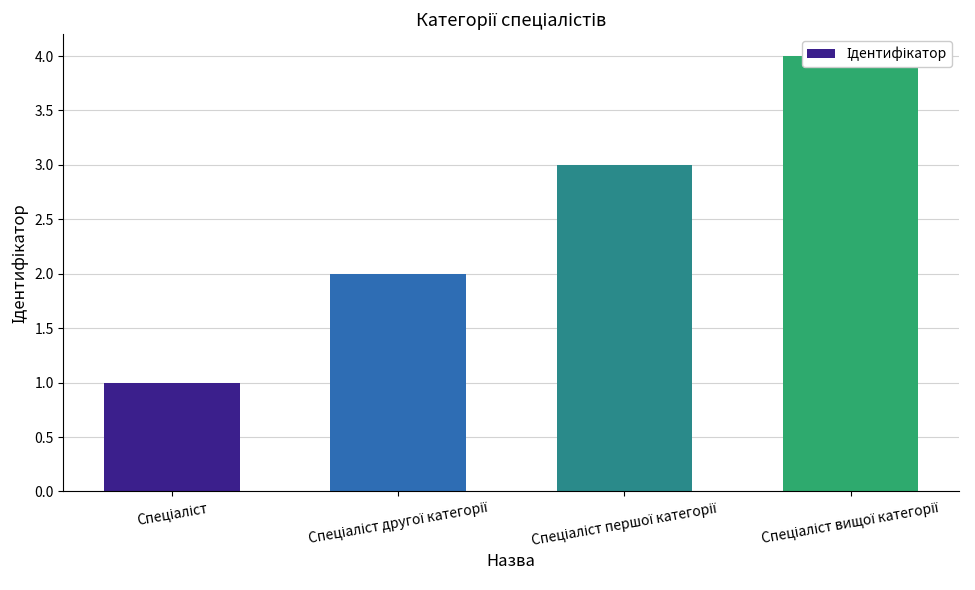

What is the value of the 1st bar from the left?

1